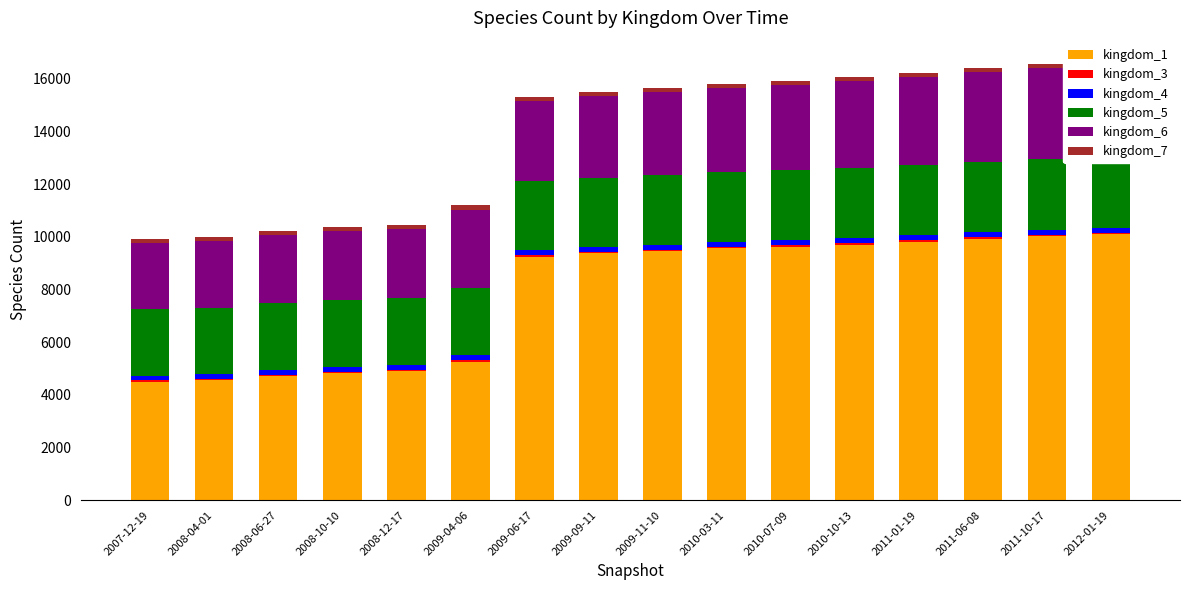

True or false: kingdom_1 has a value of 16993 at 2011-06-08.

False